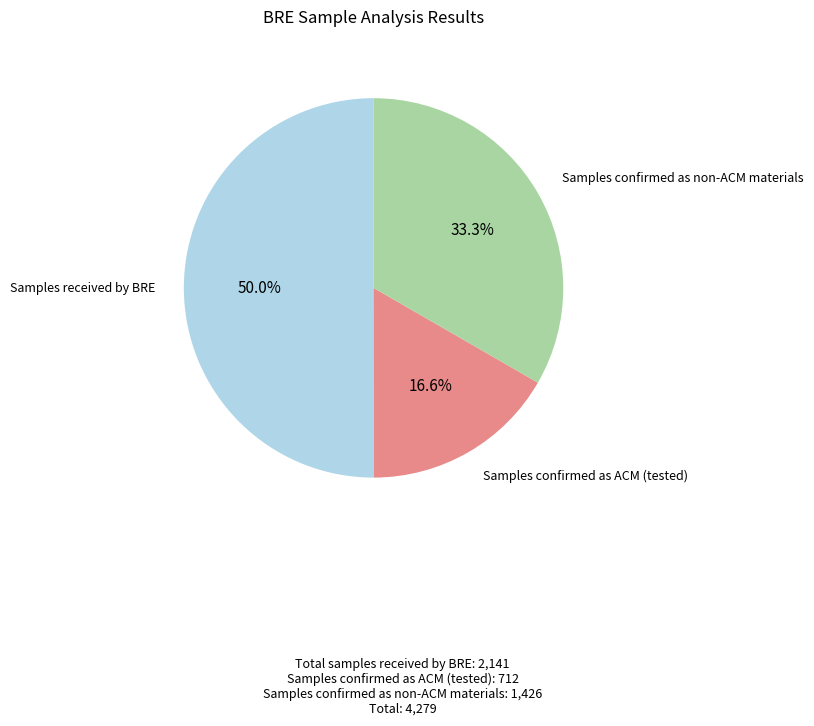

How many slices are in this pie chart?

3